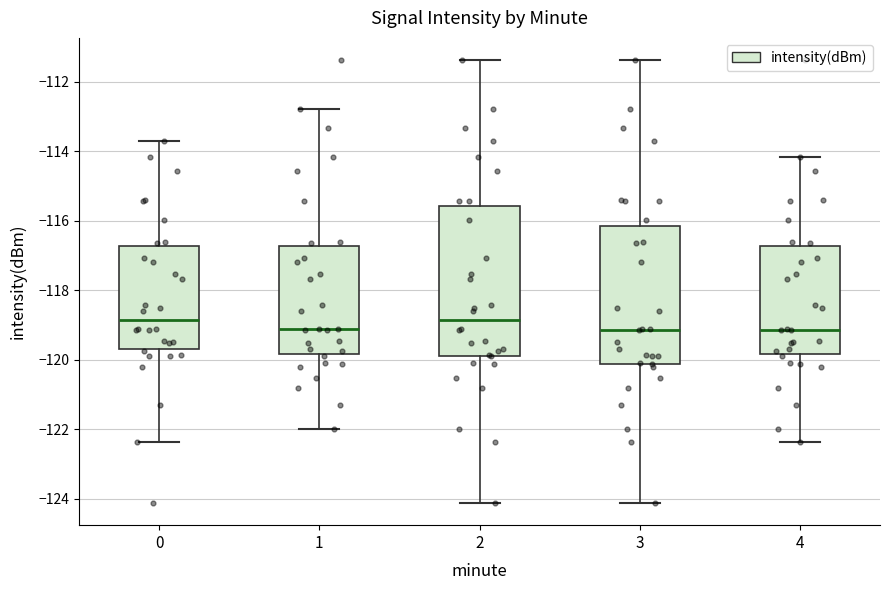

Reading left to right, read every box against the y-axis: the position of its median line, the range the box covers, and the ends of its whiskers. The values are not printed on the chart, so give them approximately, as read against the axis.

0: median -118.8, box -119.6 to -116.8, whiskers -122.4 to -113.6
1: median -119.2, box -119.8 to -116.8, whiskers -122.0 to -112.8
2: median -118.8, box -119.8 to -115.6, whiskers -124.2 to -111.4
3: median -119.2, box -120.2 to -116.2, whiskers -124.2 to -111.4
4: median -119.2, box -119.8 to -116.8, whiskers -122.4 to -114.2